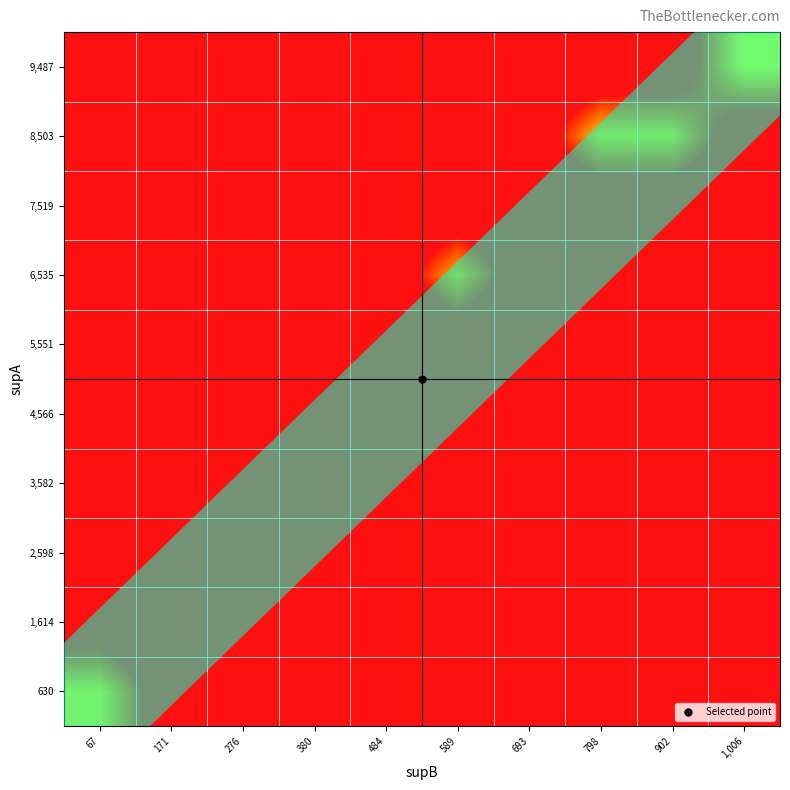

What is the total value across all series at 1,006?

8.7